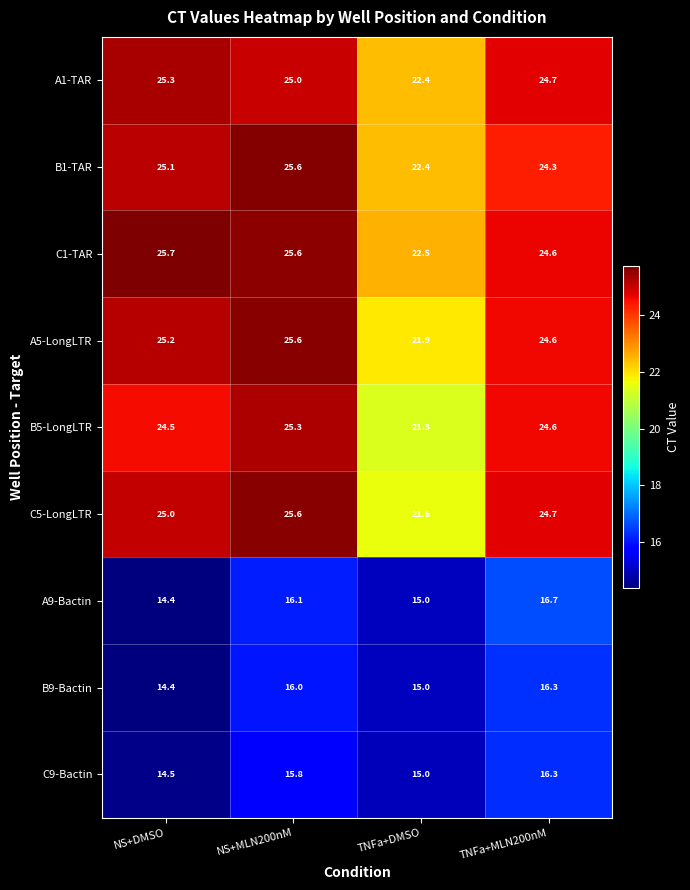

Between NS+MLN200nM and TNFa+MLN200nM, which series saw the biggest shift?

B1-TAR